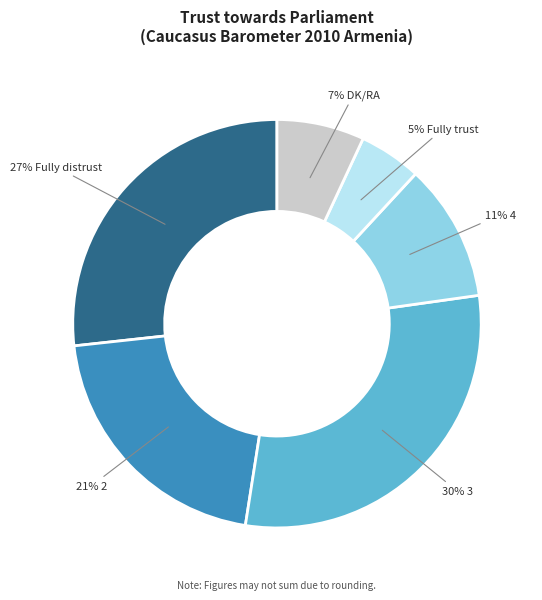

To the nearest percent, what is the average slice percentage?

17%